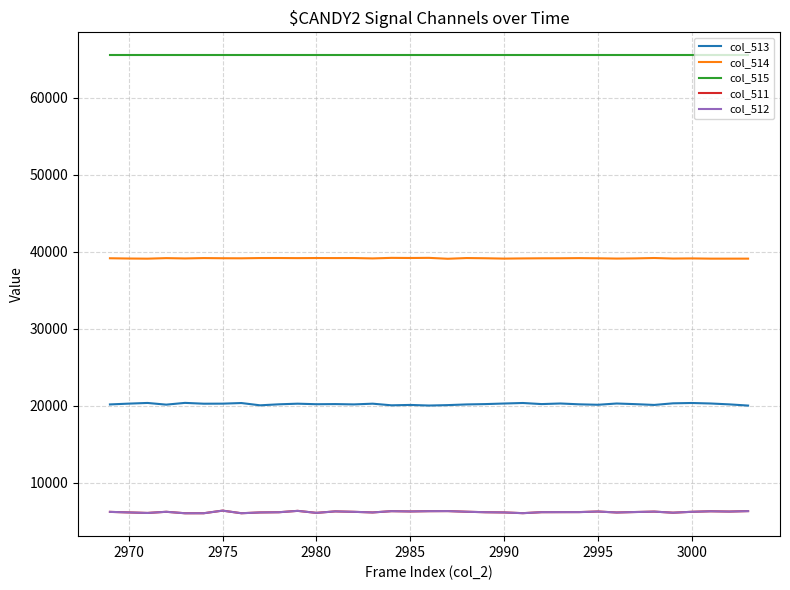

How many series are shown in this chart?

5